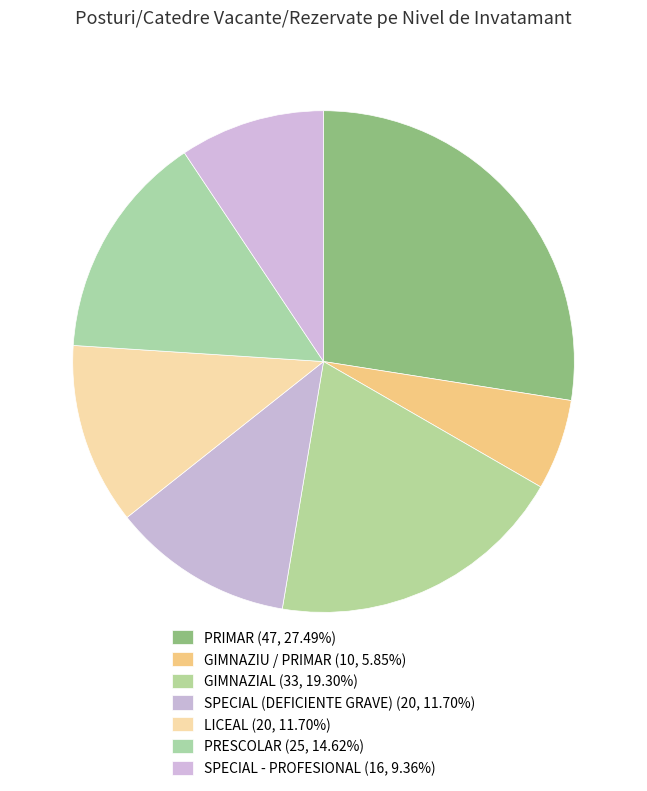

How many segments does this pie chart have?

7